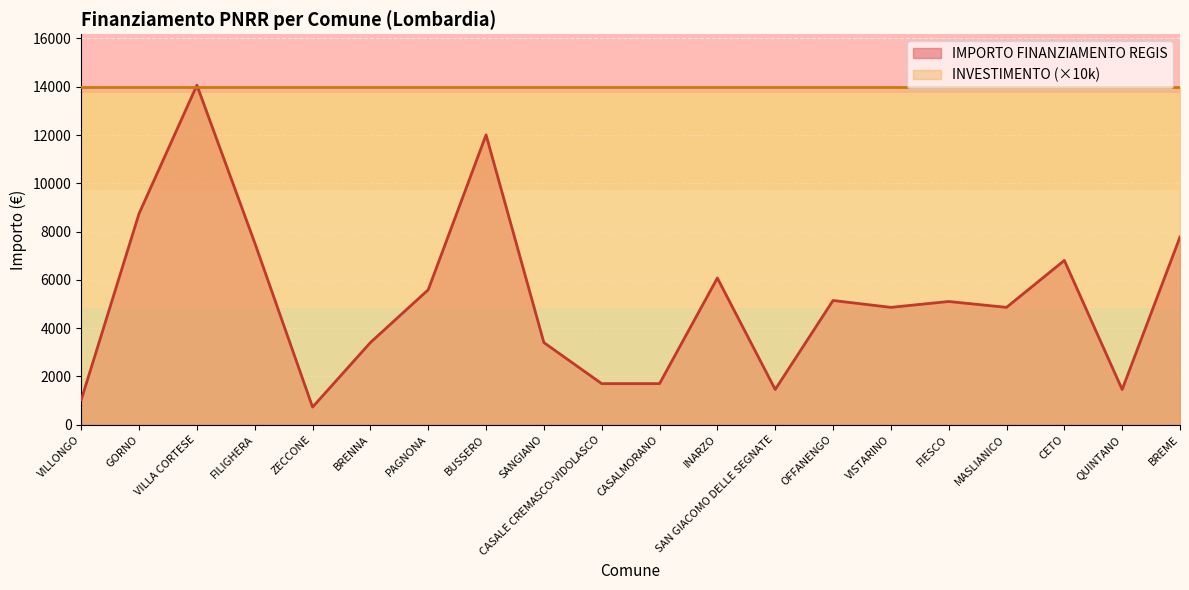

What is the difference between the second highest and minimum values?

11276